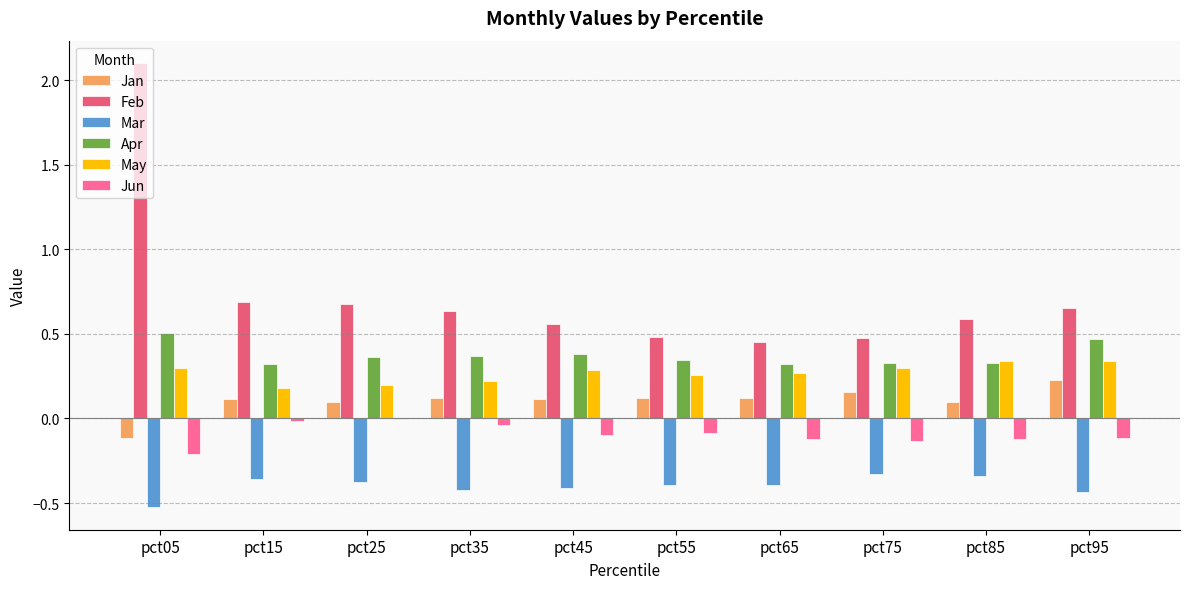

What is the value of the Jan bar at the 5th from the left?

0.1